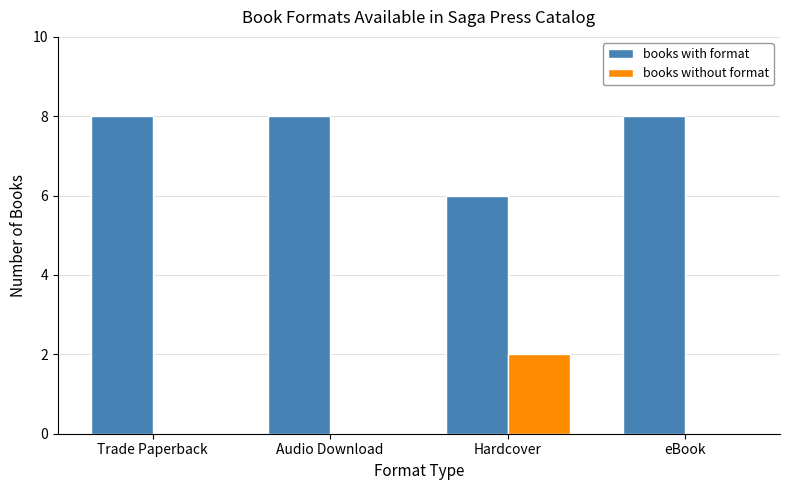

What is the sum of all books with format values?

30